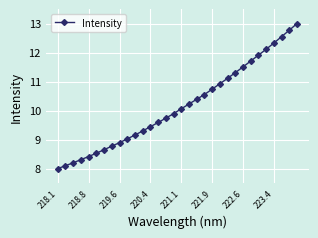

What is the value of the 18th point from the left?

10.2